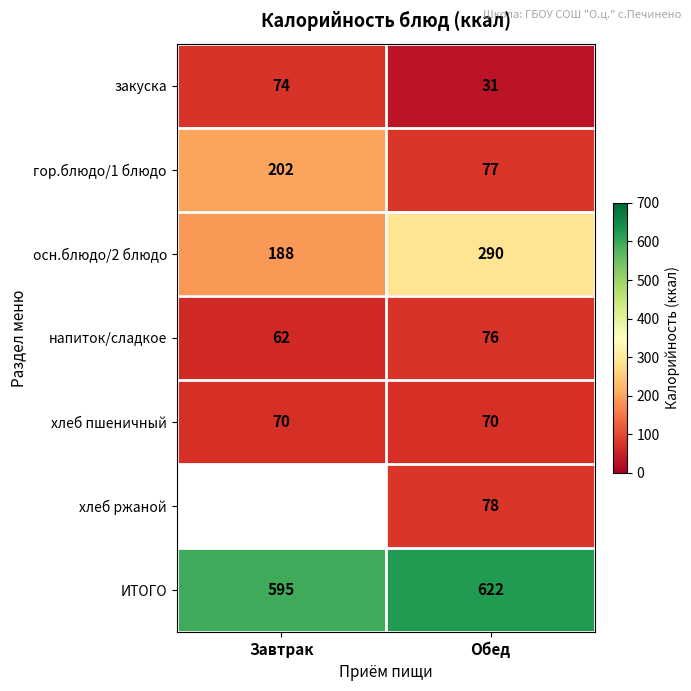

How many data points in осн.блюдо/2 блюдо are less than 290?

1